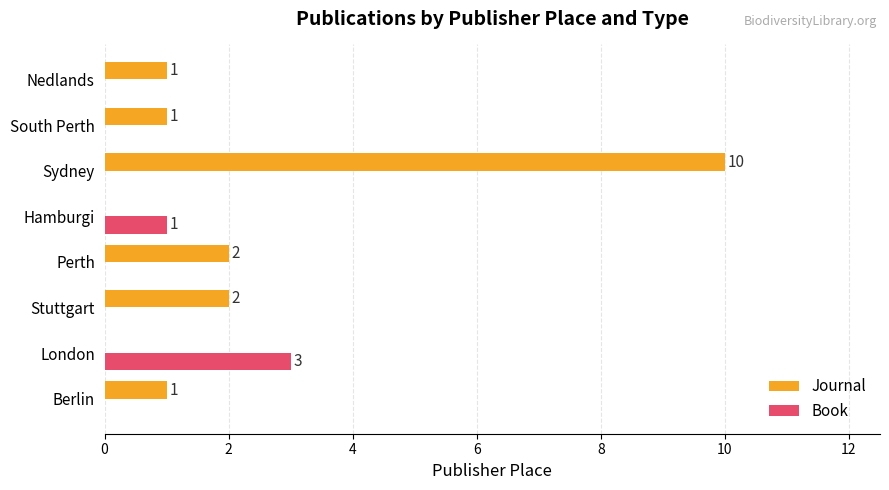

What is the greatest value displayed?

10